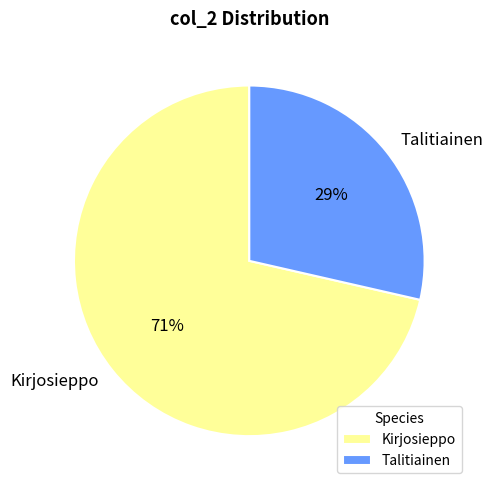

To the nearest percent, what percentage of the pie is Kirjosieppo?

71%